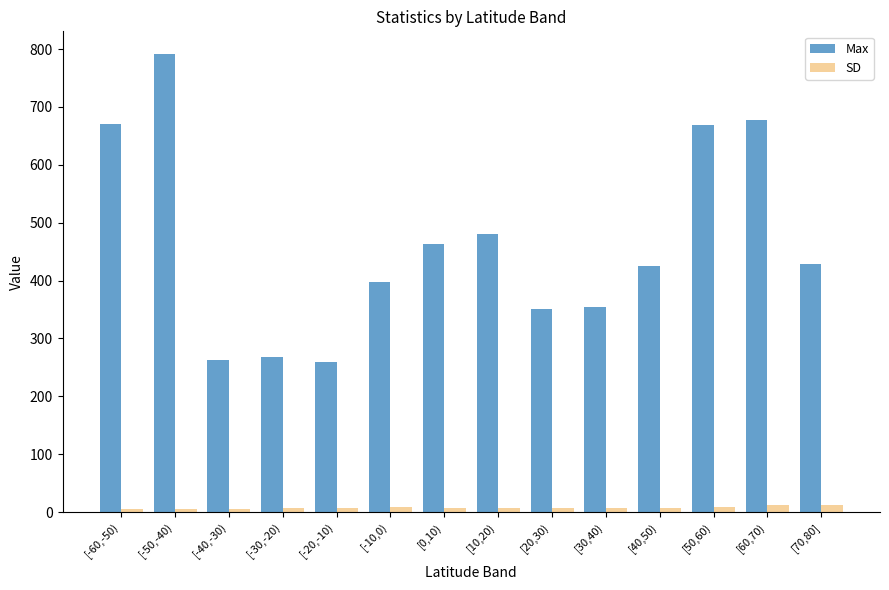

How many series are shown in this chart?

2